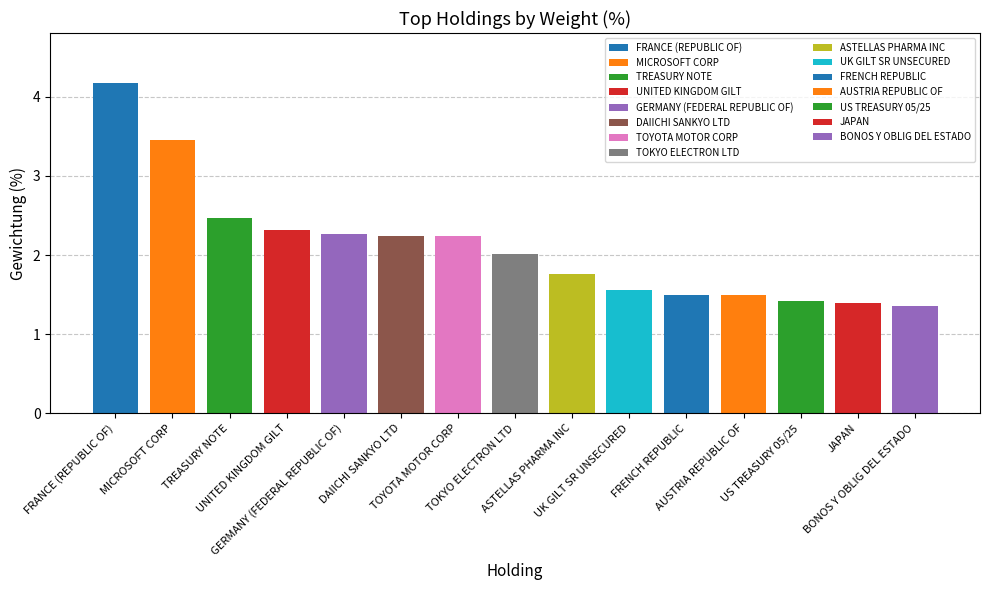

Which label corresponds to the largest value in the chart?

FRANCE (REPUBLIC OF)